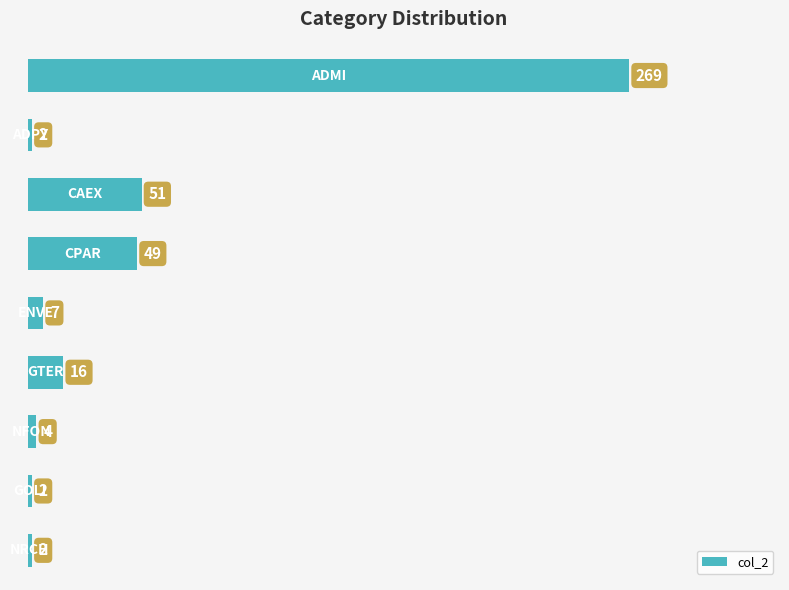

Are the bars horizontal?

Yes